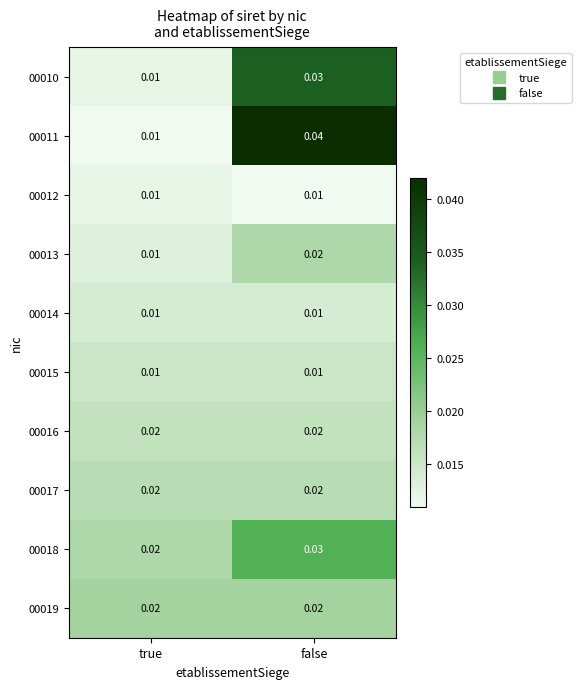

At which label does 00011 reach its peak?

false